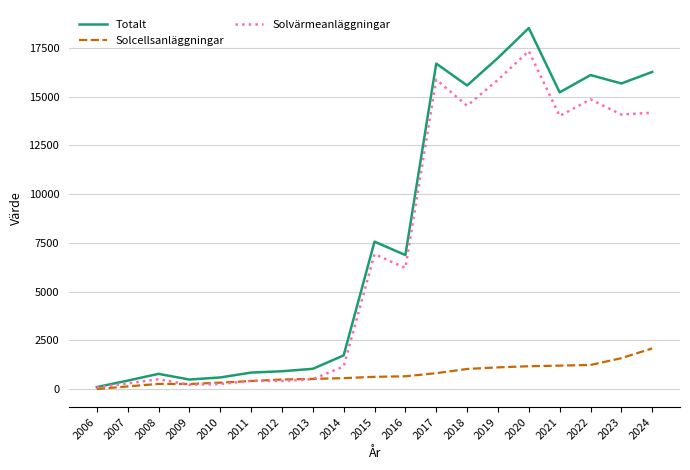

The value of Solvärmeanläggningar at 2008 is 514.5. True or false?

True